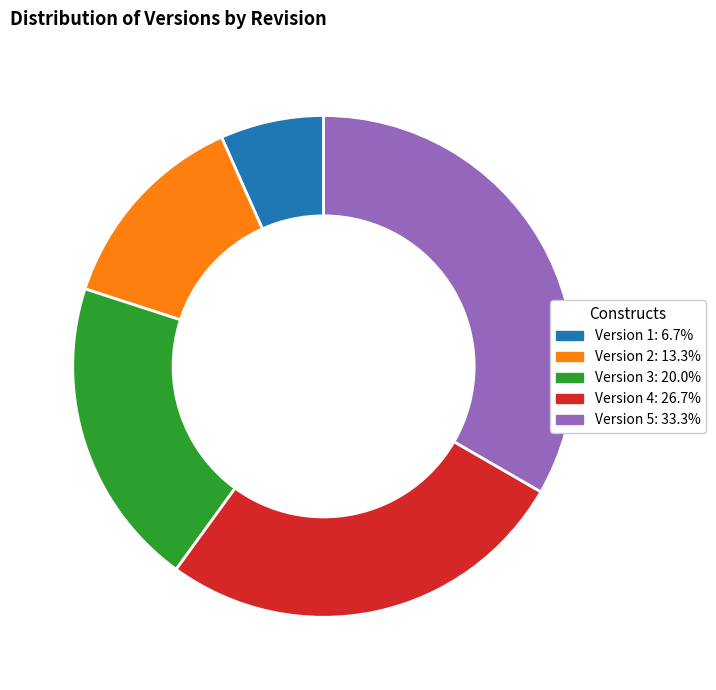

Is there a majority slice in this chart?

No